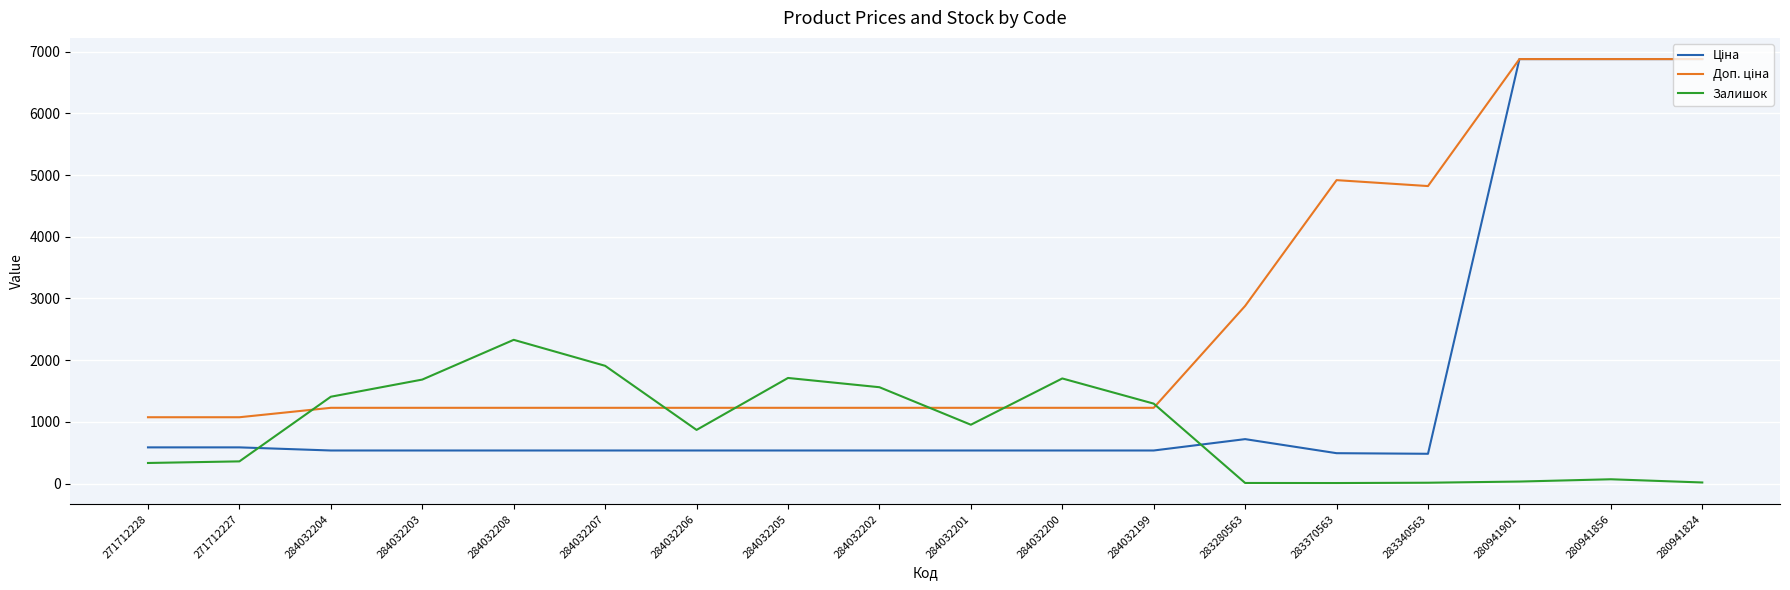

What is the difference between the second highest and minimum values in the Залишок series?

1900.0